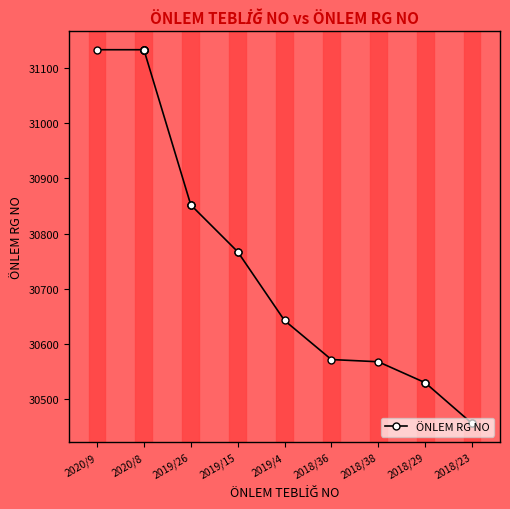

How many lines are shown in the chart?

1